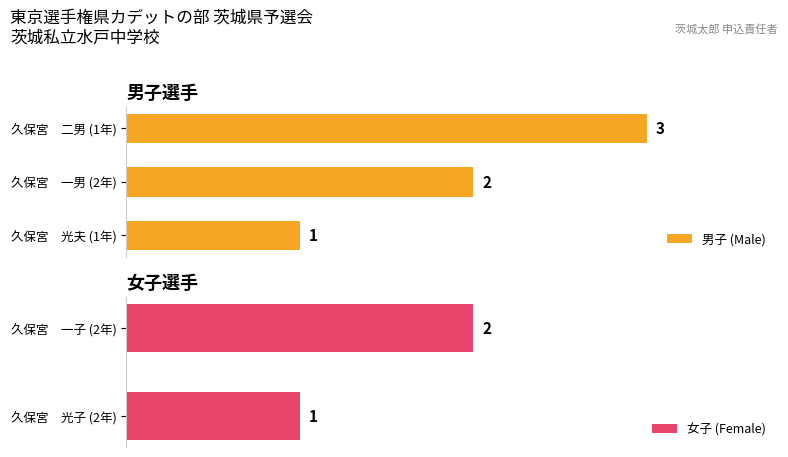

List the labels in order of value, smallest first.

久保宮 光夫 (1年), 久保宮 一男 (2年), 久保宮 二男 (1年)